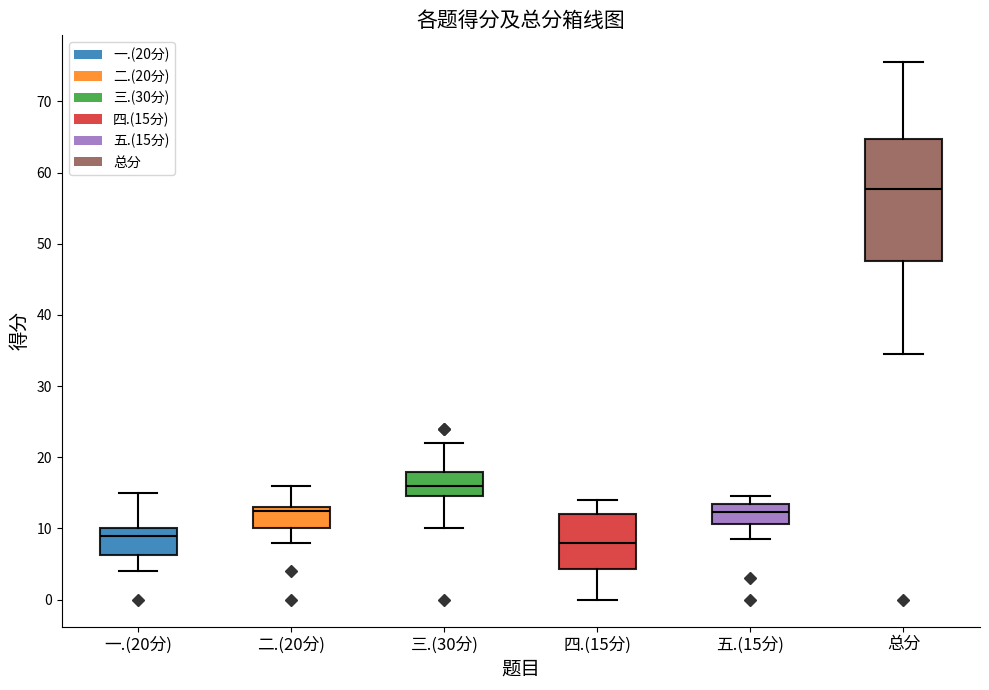

Comparing the boxes themselves (not the whiskers), which one is the tallest?

总分